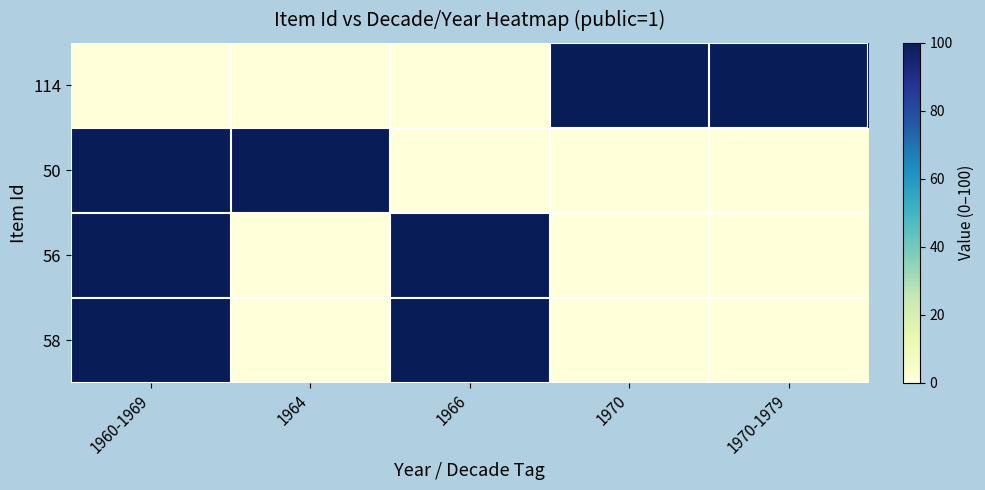

What is the greatest value displayed?

100